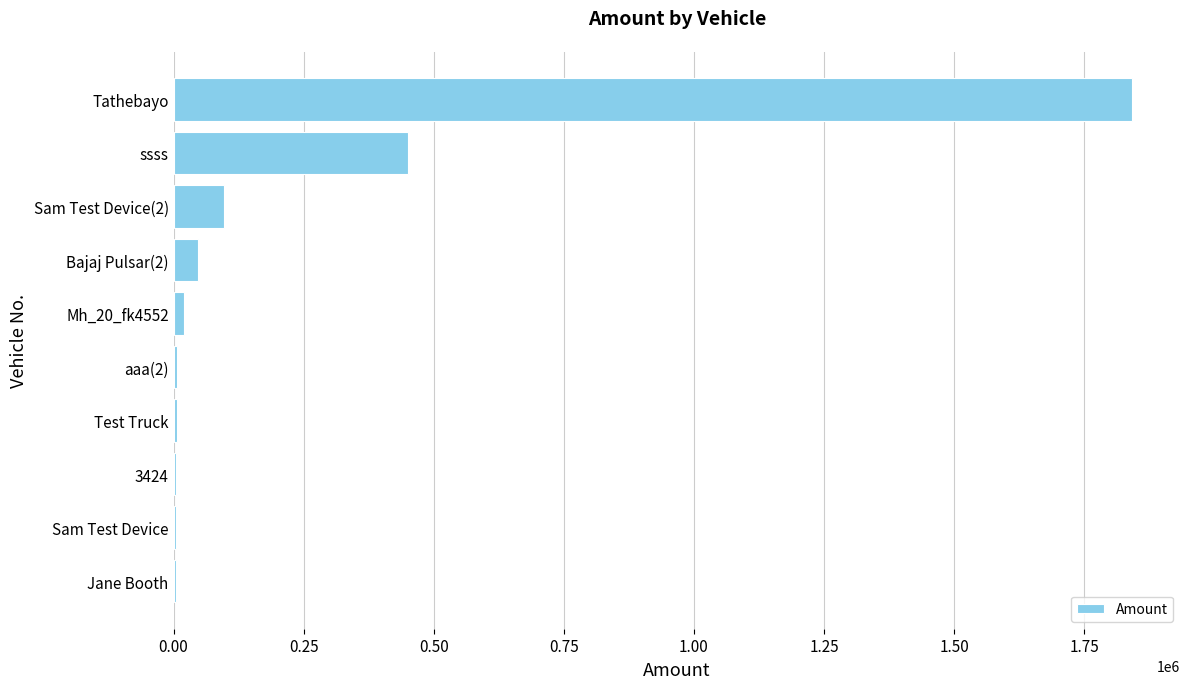

Is it true that the value at Tathebayo is 3266014?

False